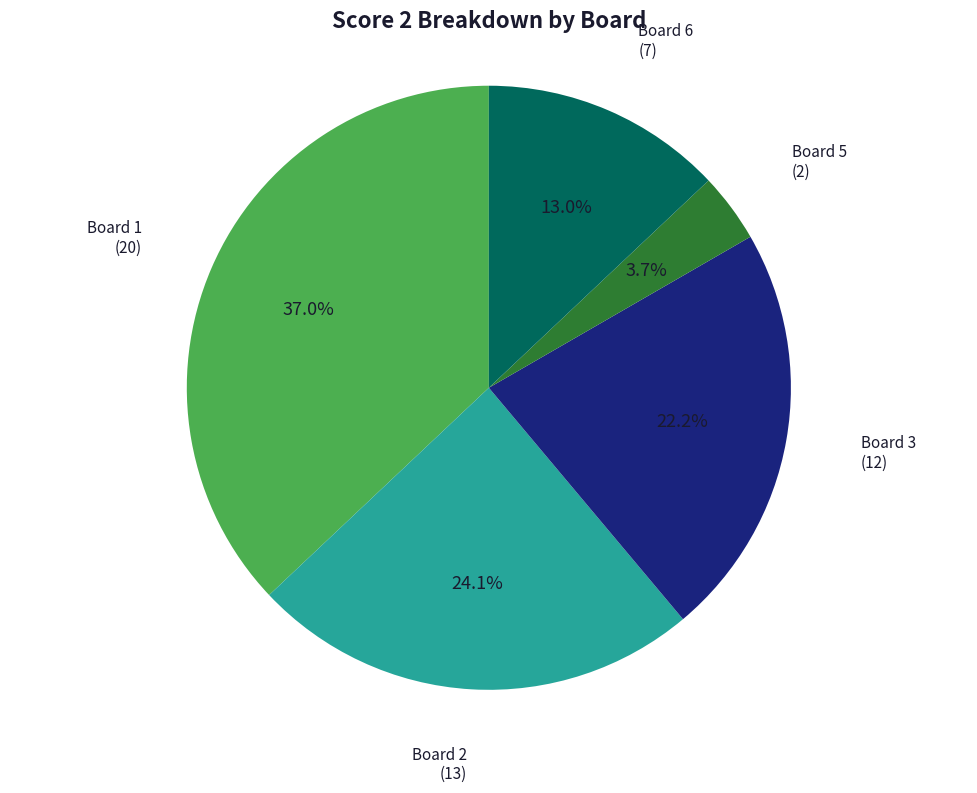

Is there a majority slice in this chart?

No